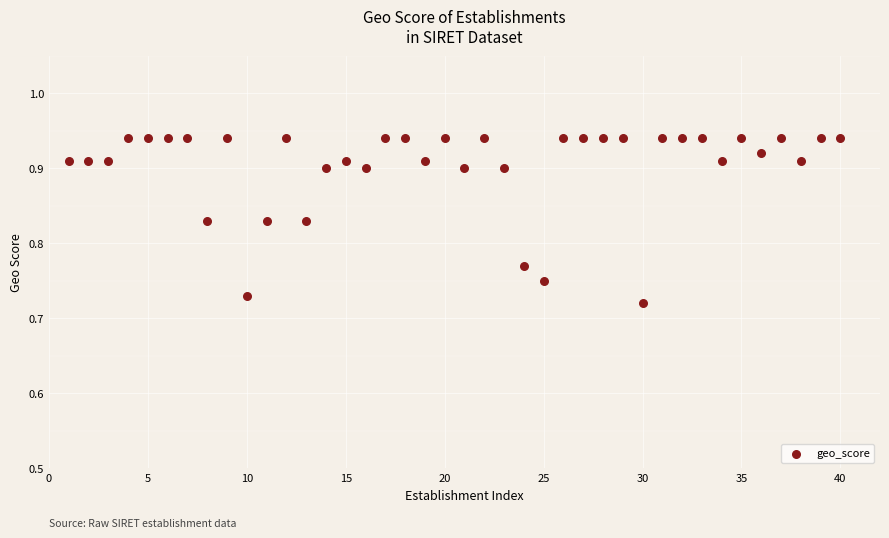

What is the range of X values (max minus min)?

39.0